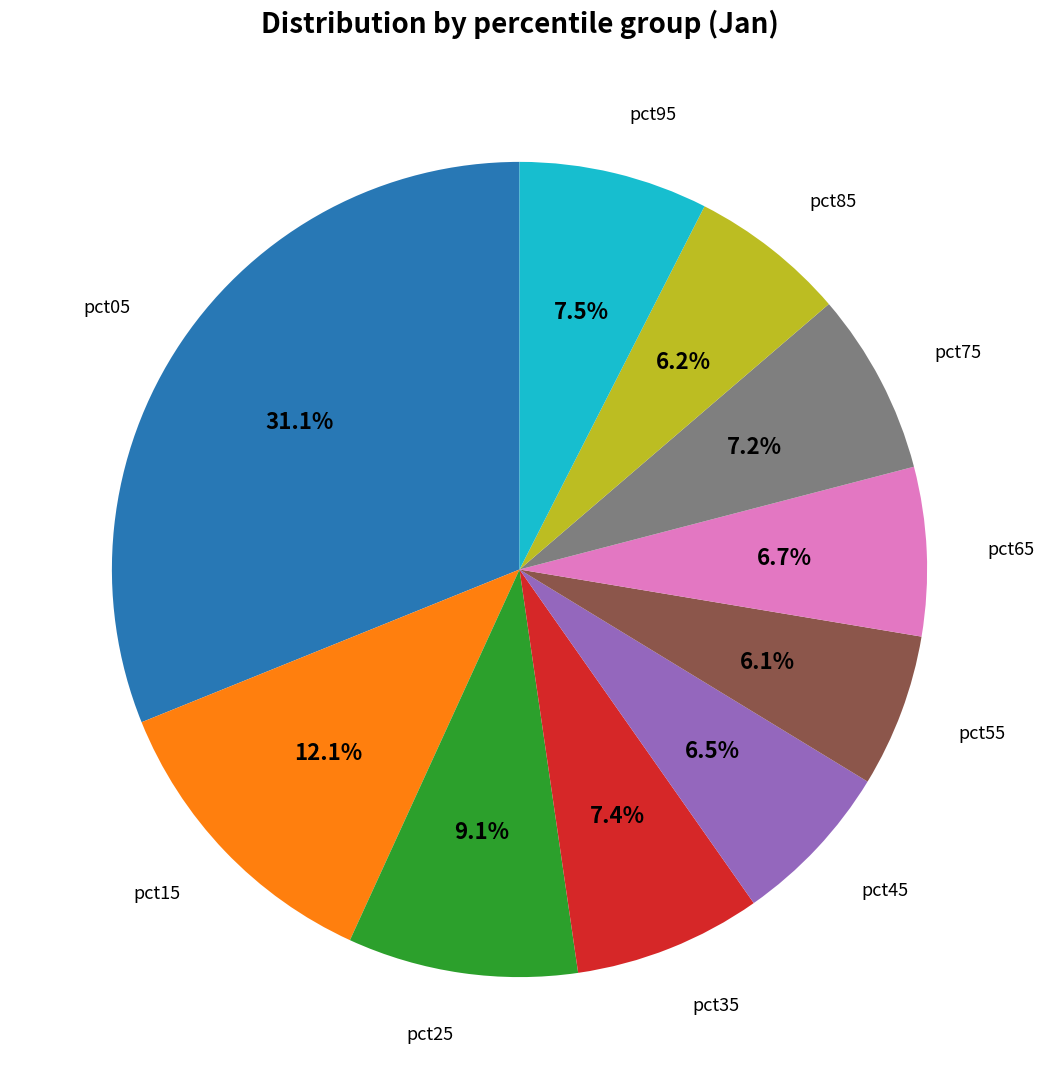

Is there any slice that represents more than half of the pie?

No